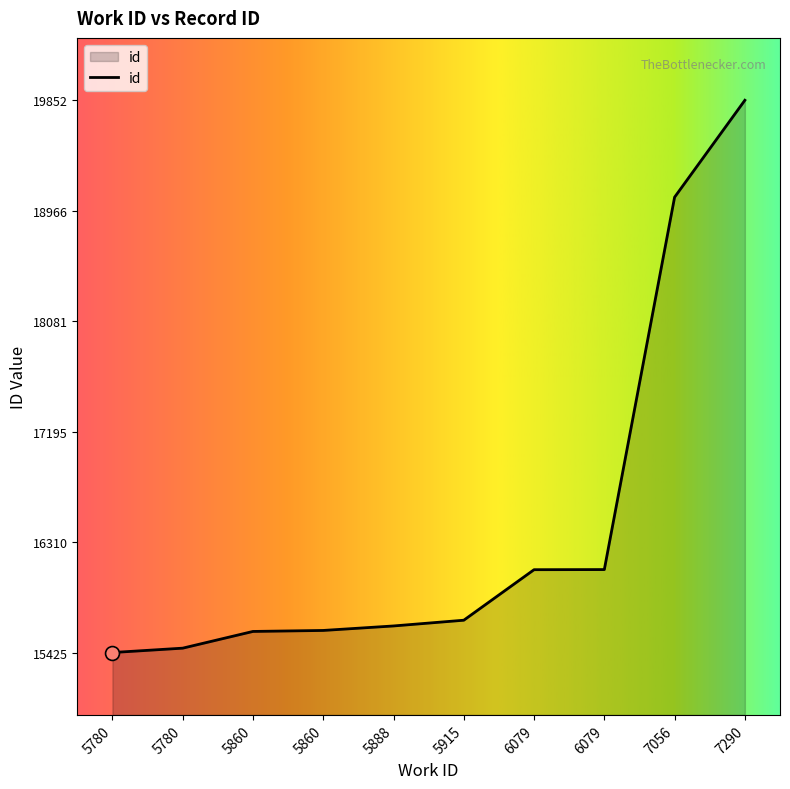

Which has a higher value, 5860 or 5780?

5860